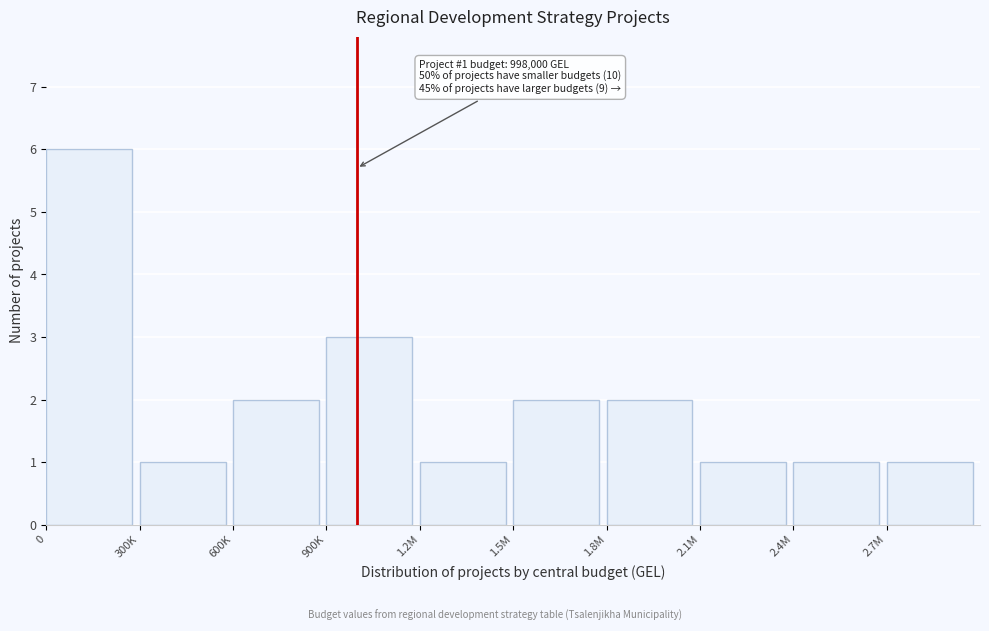

Reading right to left, extract all data points from this chart.

1	1	1	2	2	1	3	2	1	6